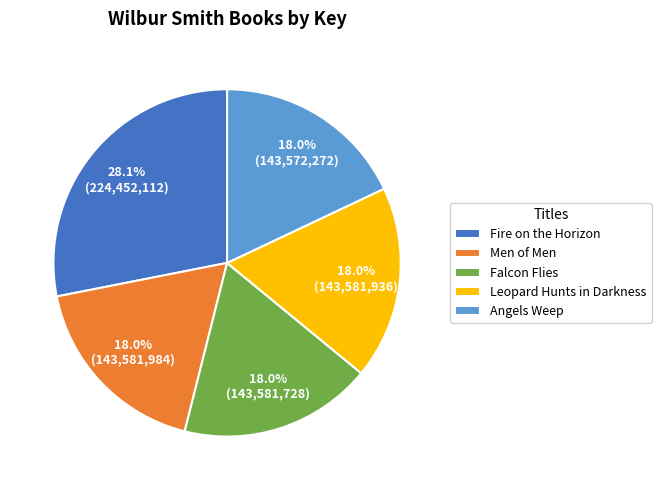

Does any single category account for the majority?

No